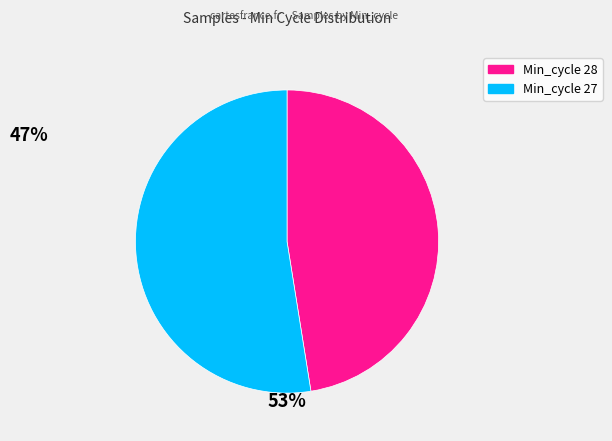

Does any single category account for the majority?

Yes